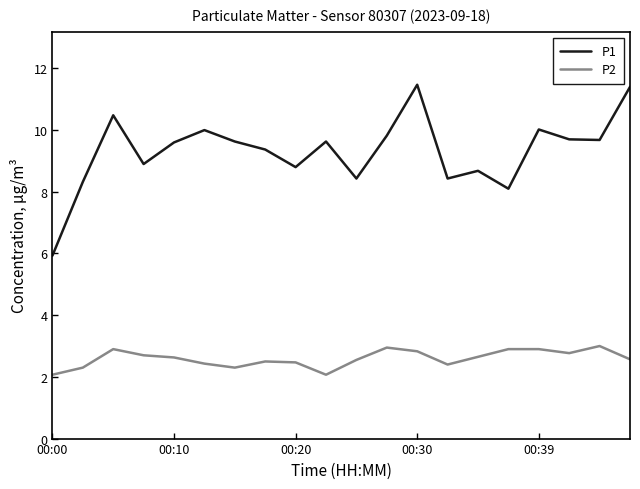

What is the minimum value shown in the chart?

2.1